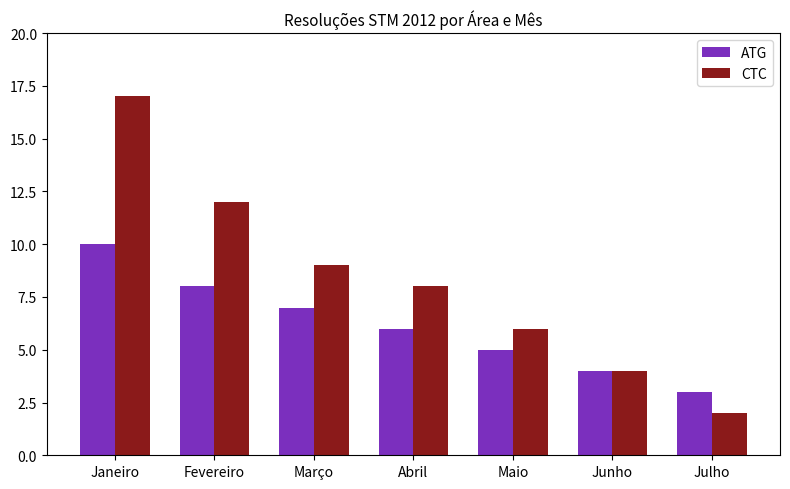

What is the average value of the ATG series?

6